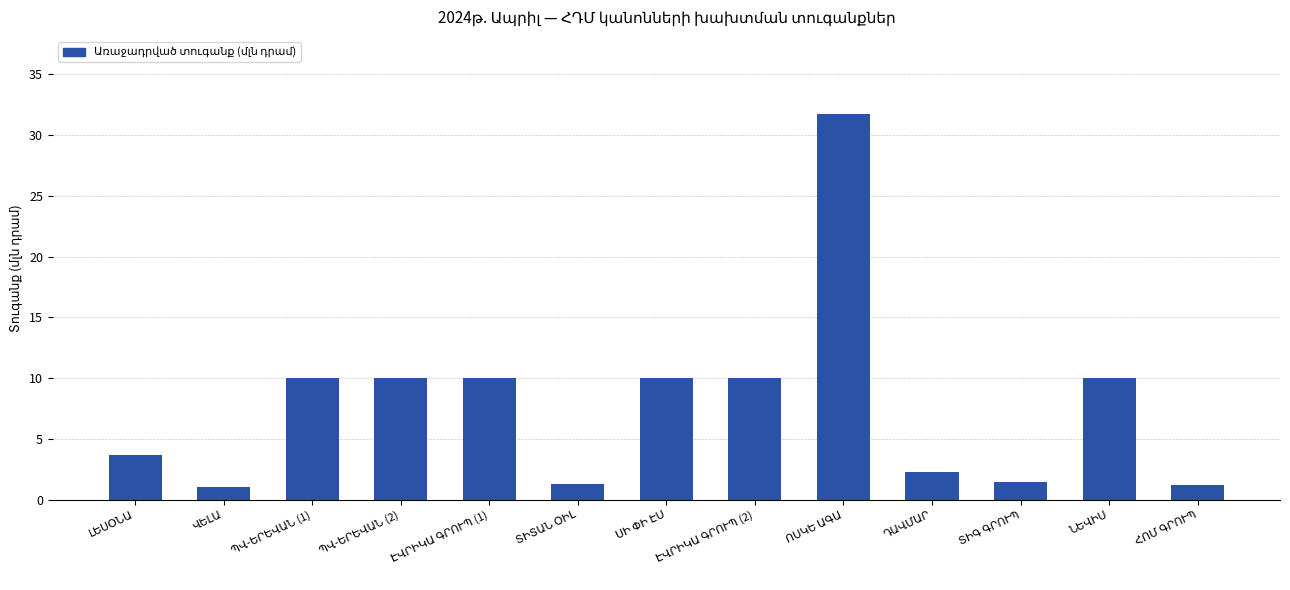

What is the average value?

7.9